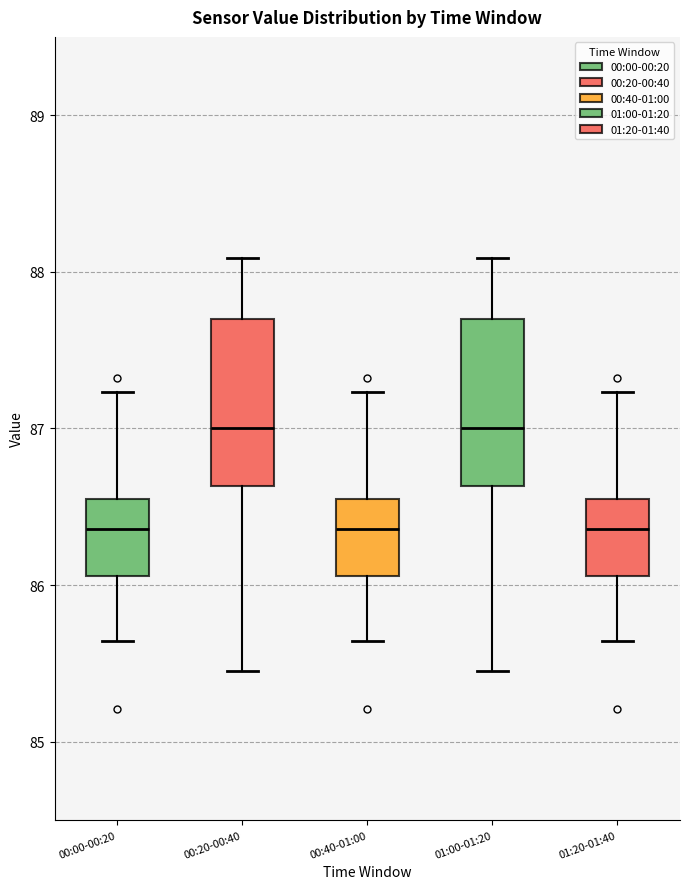

Where does the median line of the box for 01:00-01:20 sit on the y-axis? The values are not printed on the chart, so give them approximately, as read against the axis.

87.0